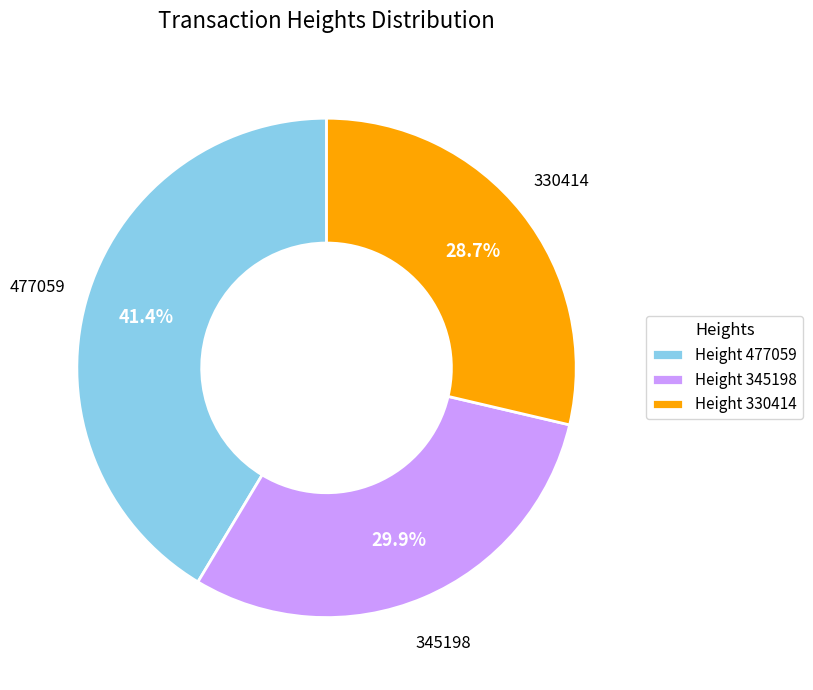

Between Height 477059 and Height 345198, which is larger?

Height 477059